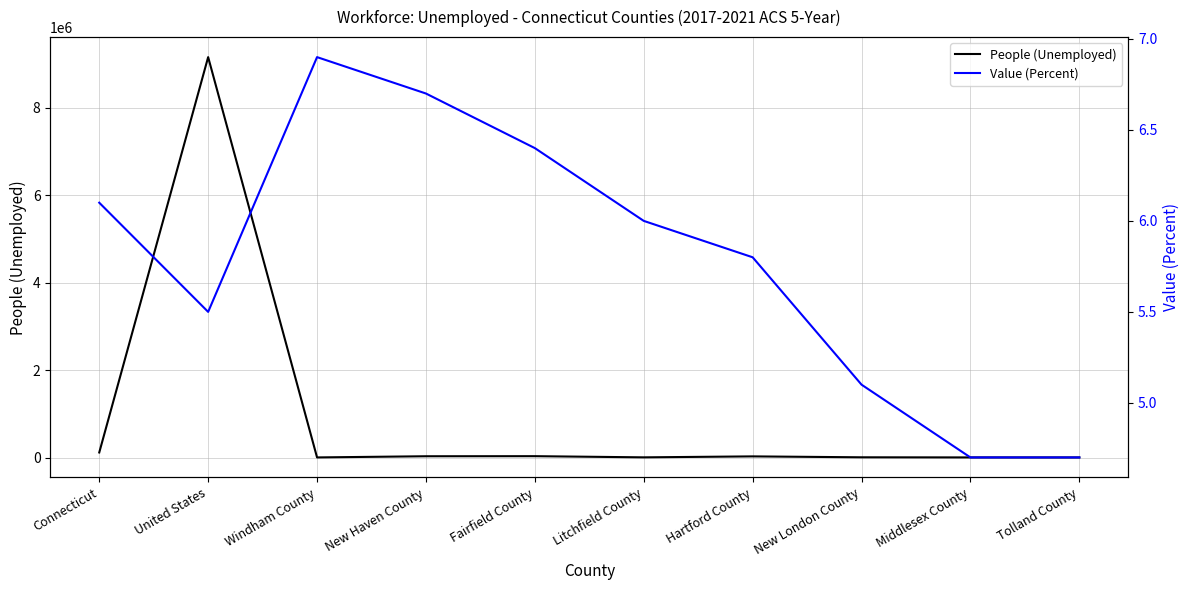

The People (Unemployed) series shows 4325.0 at Middlesex County. True or false?

True